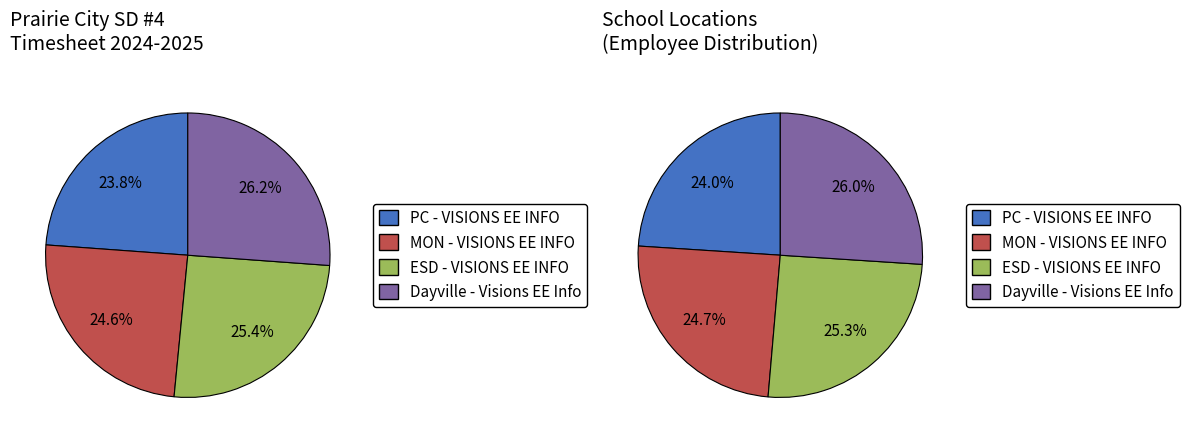

Which series has the widest spread of values?

PC